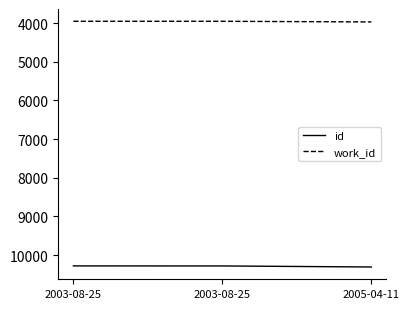

What is the label of the 3rd point from the right?

2003-08-25